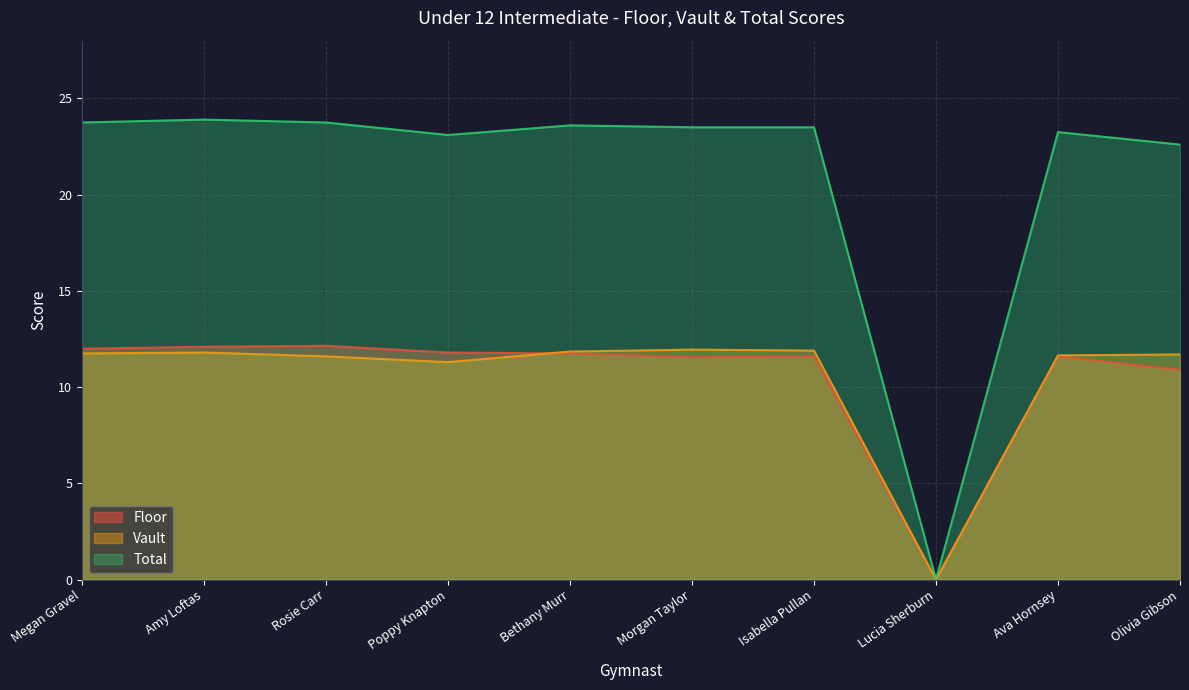

At which category does Floor reach its first local peak?

Rosie Carr